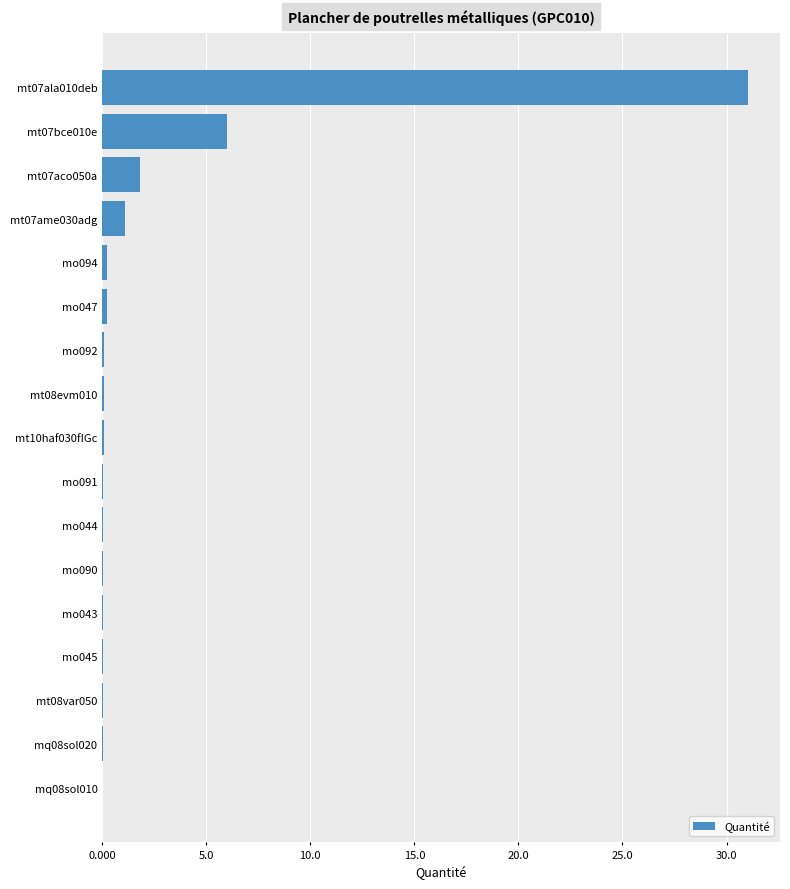

Where is the data nearest to the value 15?

mt07bce010e